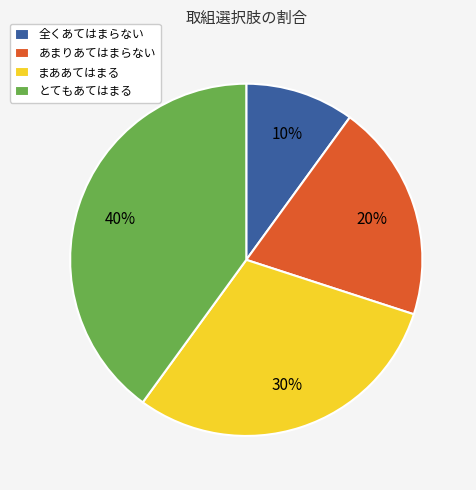

To the nearest percent, what is the difference between the largest and smallest slice percentages?

30%